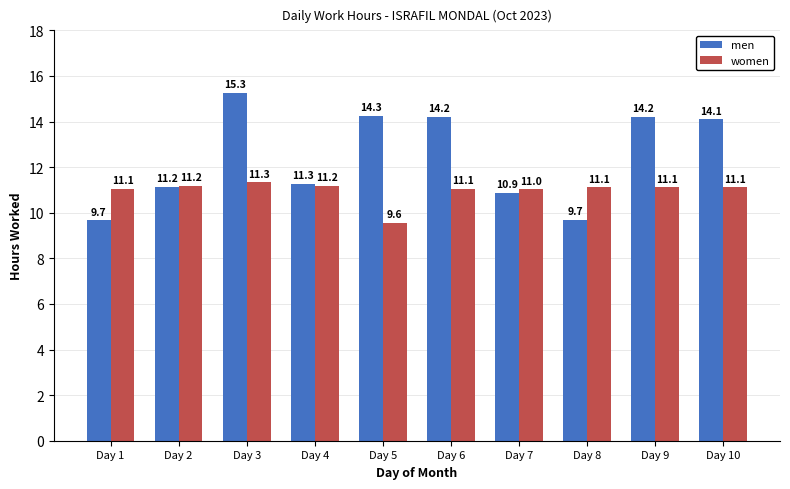

Reading left to right, transcribe all the data shown in this chart.

men: 9.7	11.2	15.3	11.3	14.3	14.2	10.9	9.7	14.2	14.1
women: 11.1	11.2	11.3	11.2	9.6	11.1	11.0	11.1	11.1	11.1